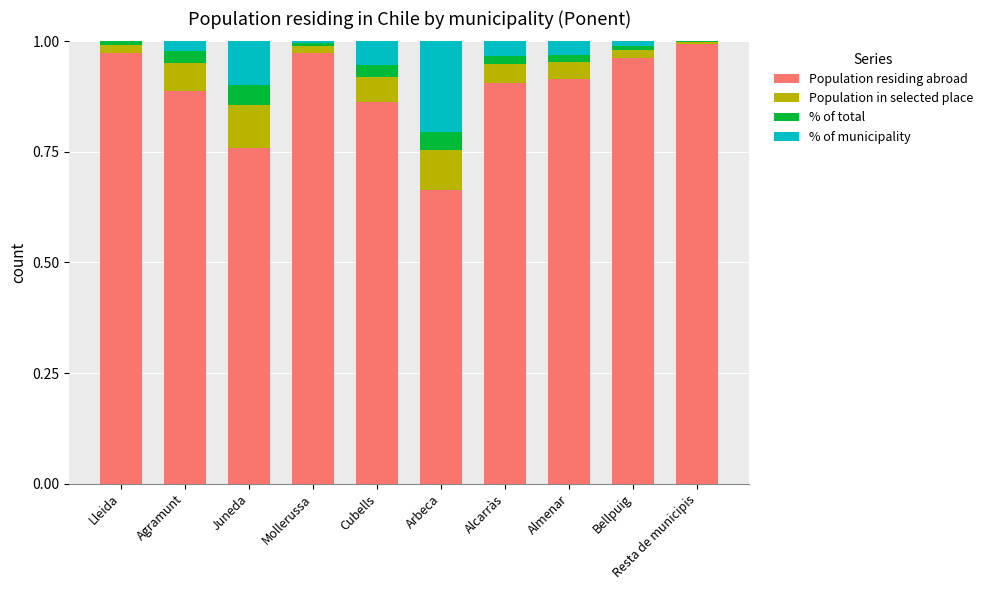

True or false: Population residing abroad has a value of 0.6 at Alcarràs.

False